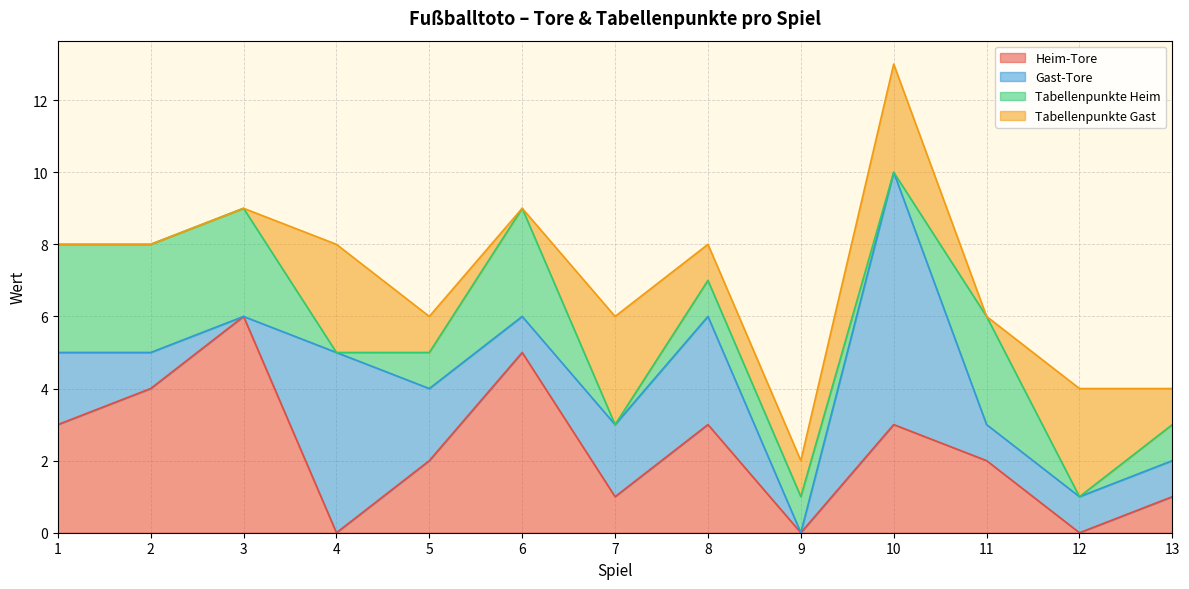

Where is the first local minimum for Tabellenpunkte Gast?

6